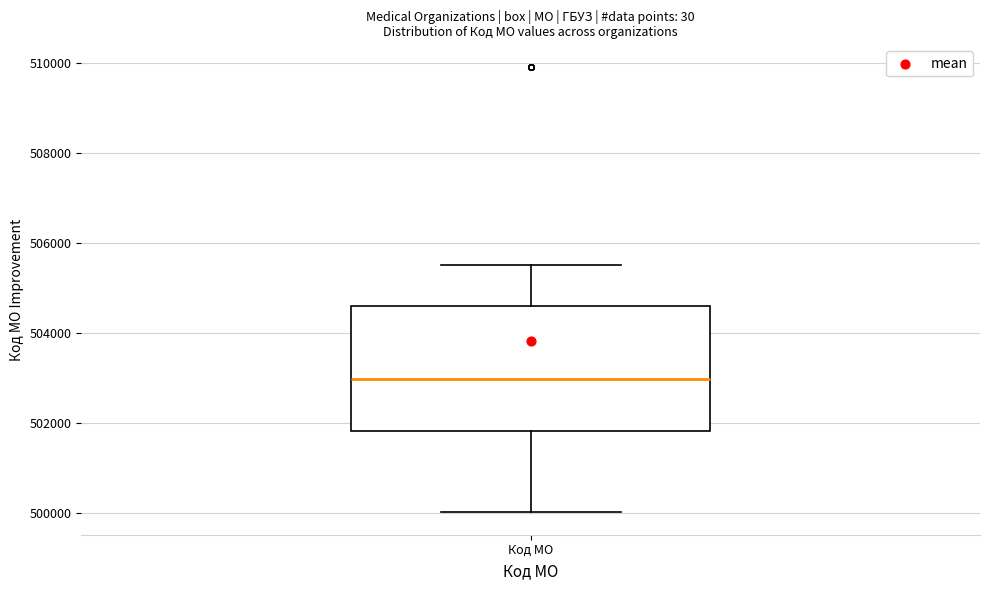

Where is the lower edge of the box for Код МО on the y-axis? The values are not printed on the chart, so give them approximately, as read against the axis.

501800